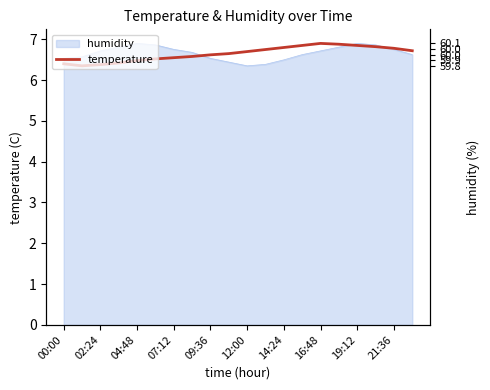

The value at 19:12 is 6.8. True or false?

True